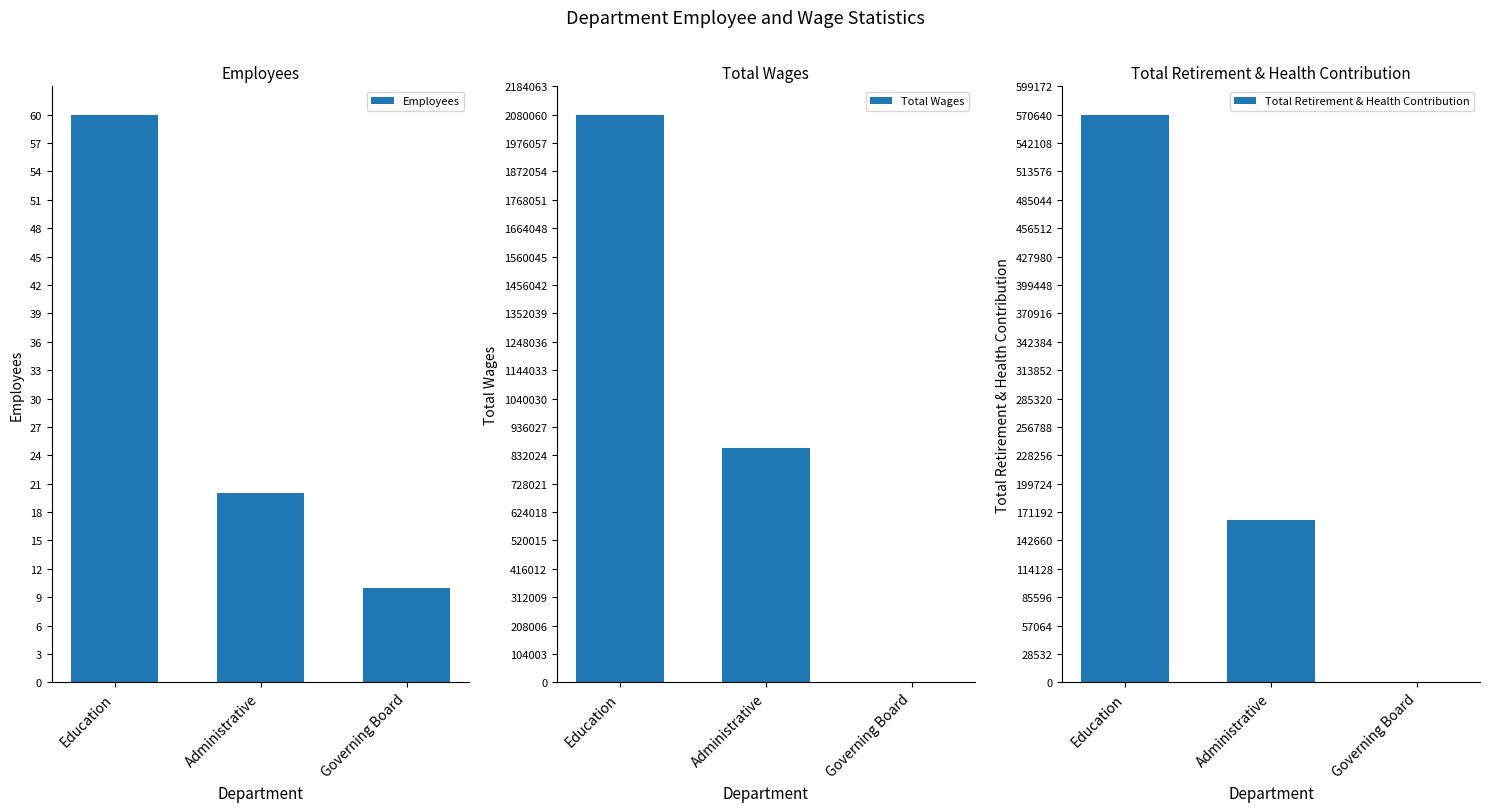

Which series has the largest range (max minus min)?

Total Wages